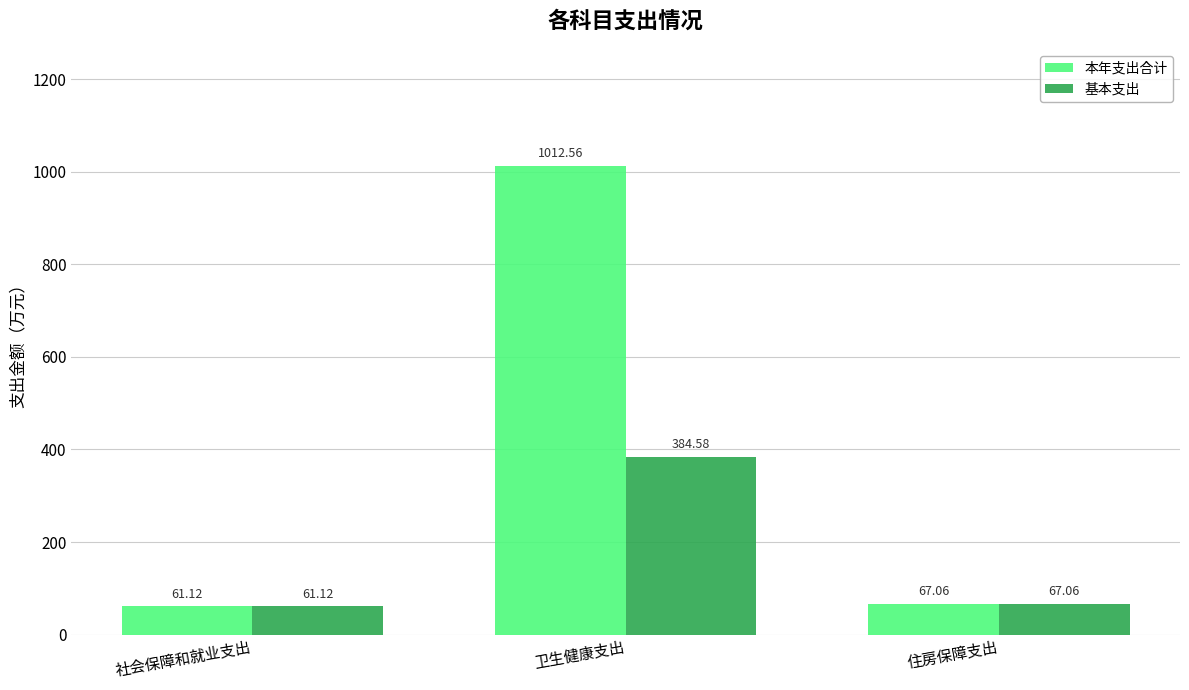

At which category is the sum across all series the highest?

卫生健康支出